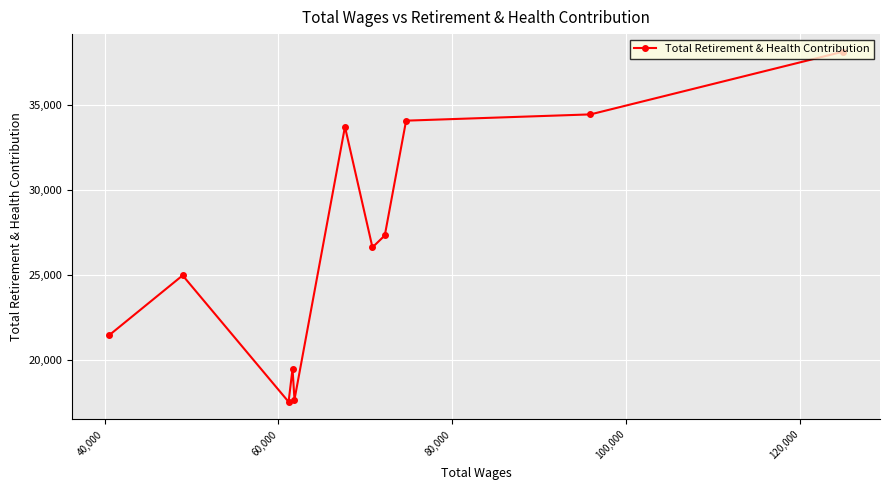

What is the greatest value displayed?

38134